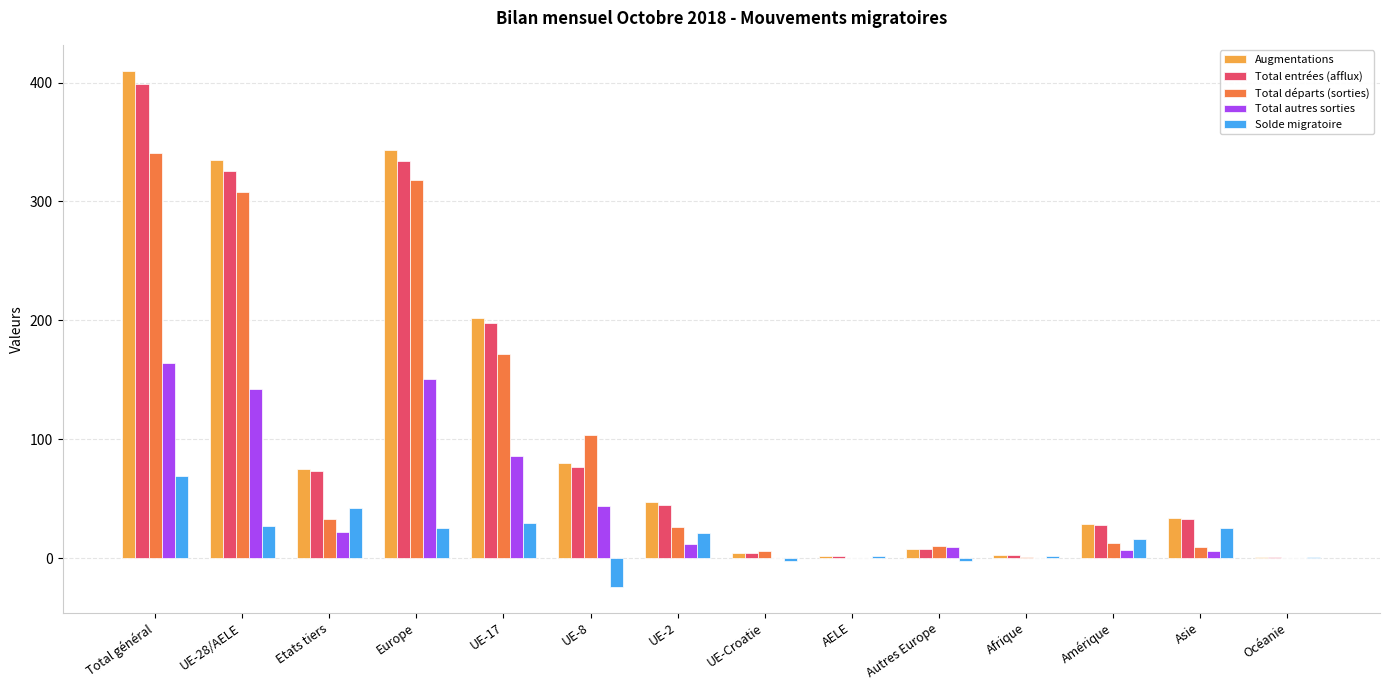

What is the sum of all Total entrées (afflux) values?

1531